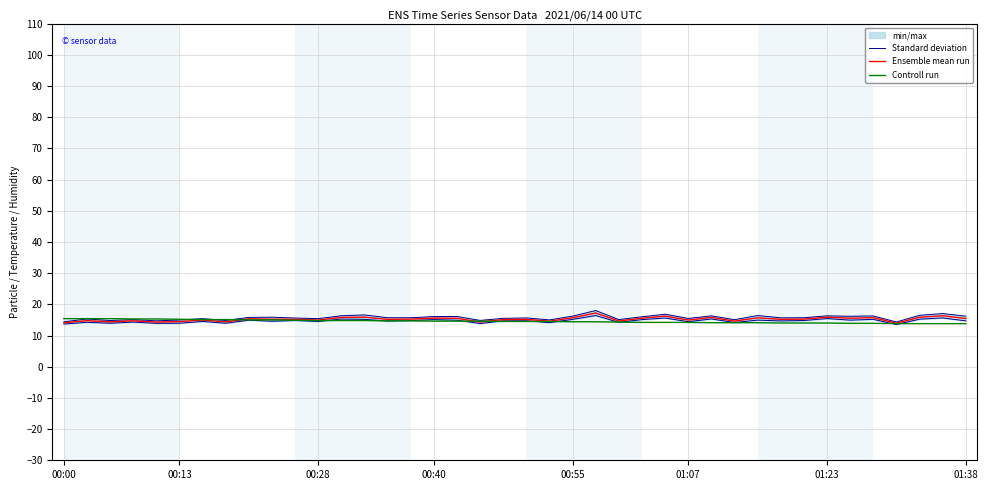

Rank the series by their maximum value, from lowest to highest.

Controll run, Ensemble mean run, Standard deviation